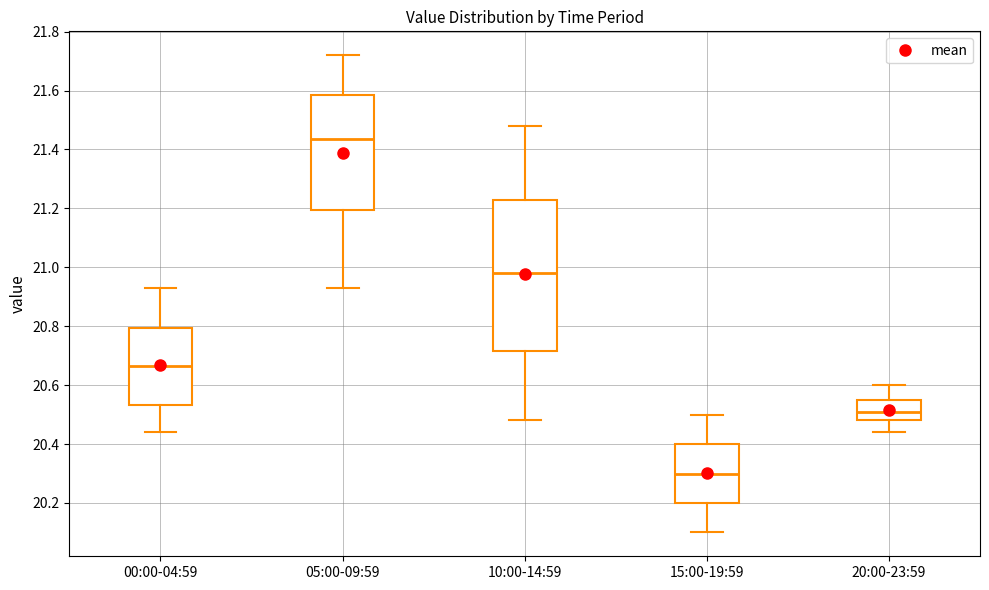

Where is the lower edge of the box for 15:00-19:59 on the y-axis? The values are not printed on the chart, so give them approximately, as read against the axis.

20.20